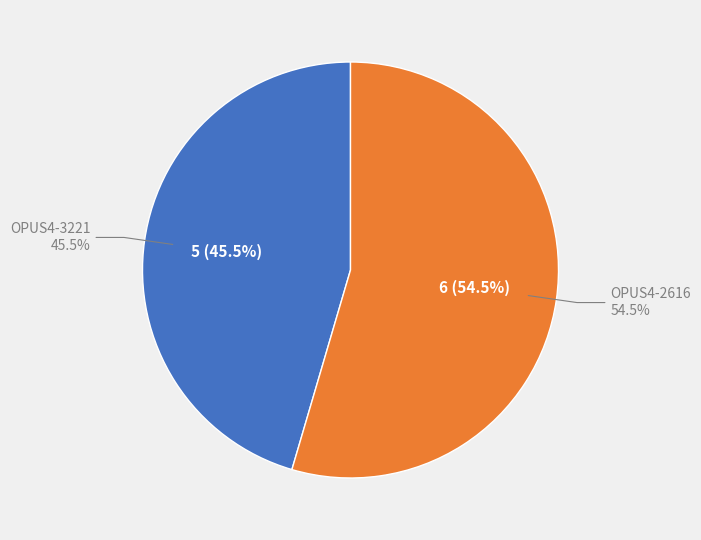

Rank the categories by value from highest to lowest.

OPUS4-2616, OPUS4-3221